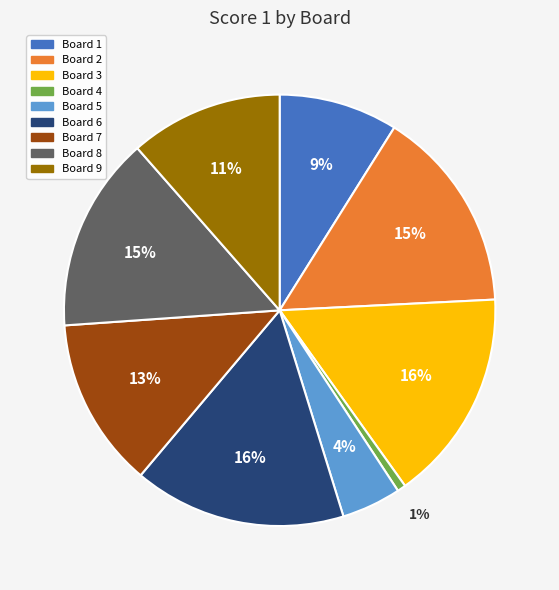

Does Board 2 account for over 50% of the chart?

No